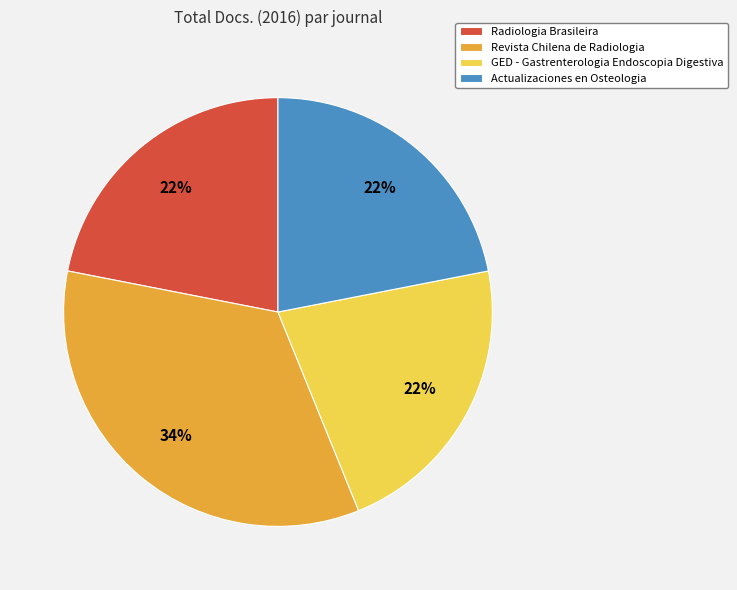

Is there any slice that represents more than half of the pie?

No